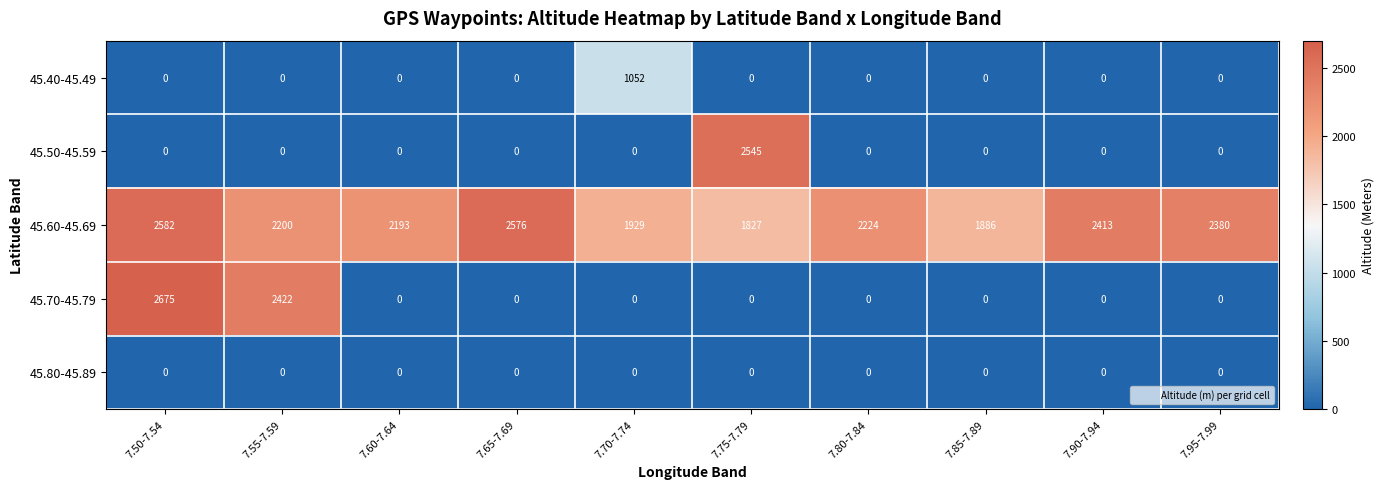

List the series in order of their peak value, highest first.

45.70-45.79, 45.60-45.69, 45.50-45.59, 45.40-45.49, 45.80-45.89